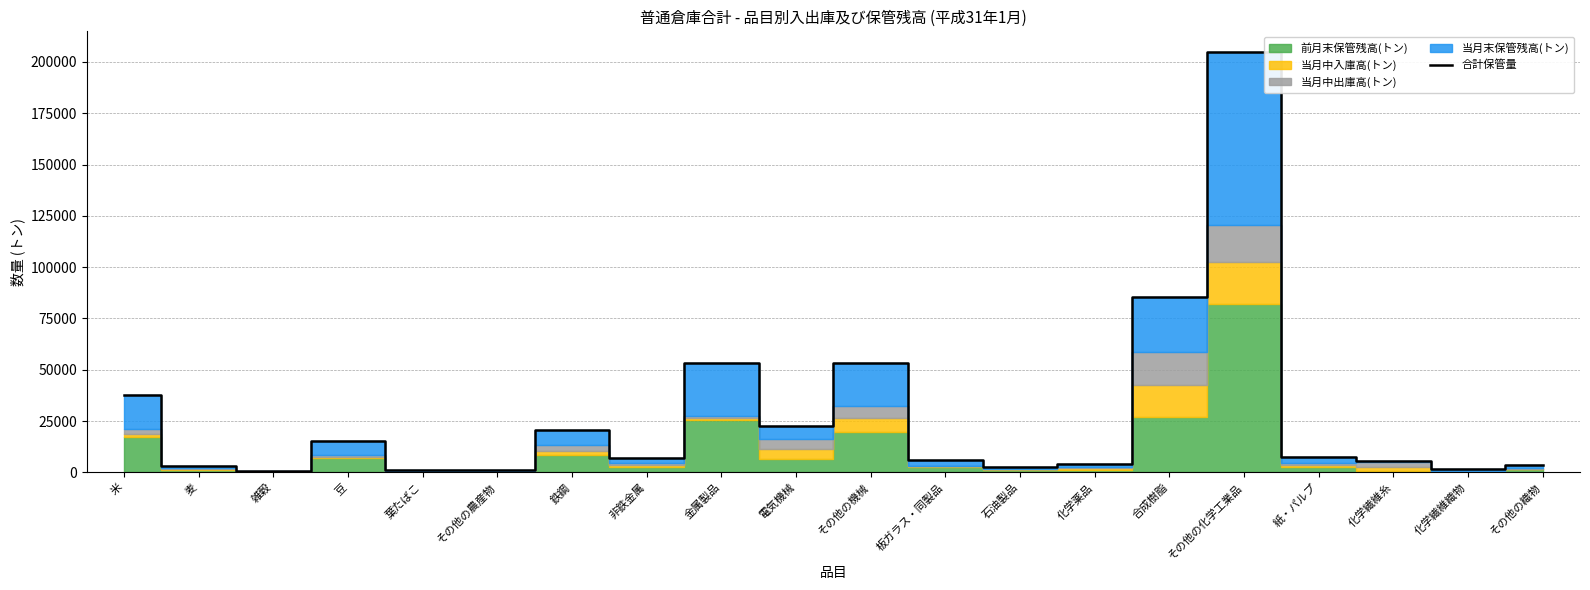

What is the maximum value shown in the chart?

204692